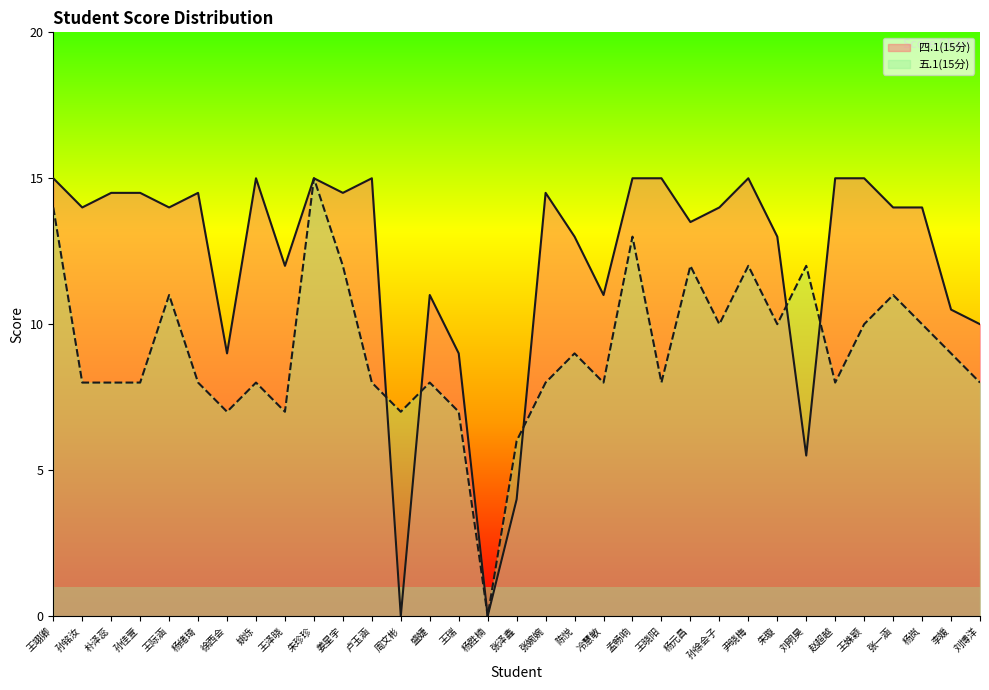

At which category does 五.1(15分) reach its first local peak?

王际涵